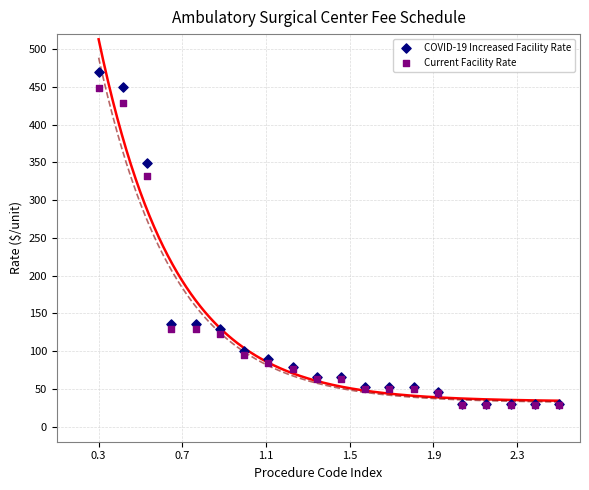

In the Current Facility Rate series, what Y value is closest to 238?

332.2